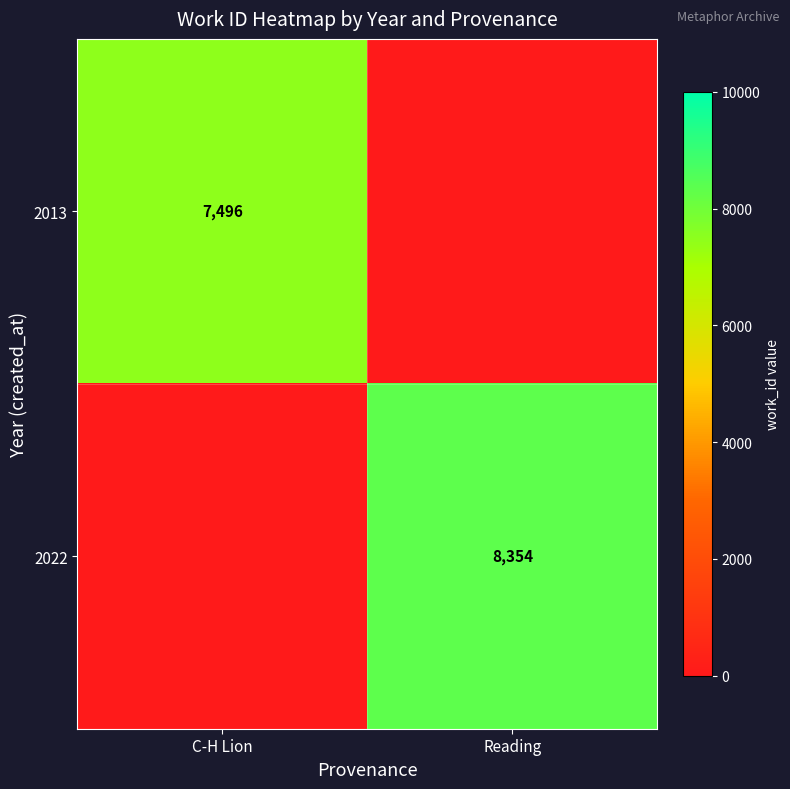

What is the sum of all 2022 values?

8354